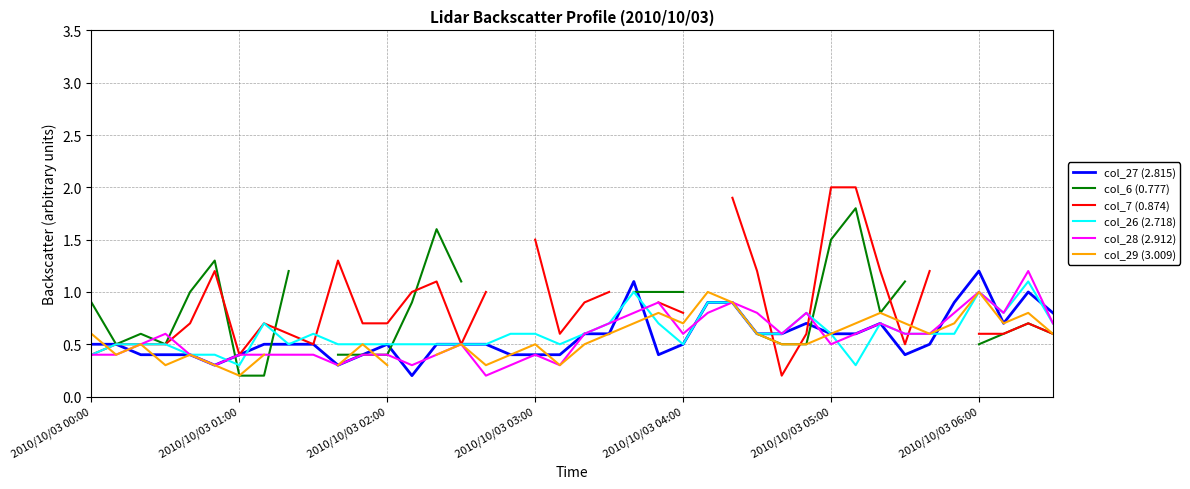

The col_27 (2.815) series shows 0.6 at 11. True or false?

False